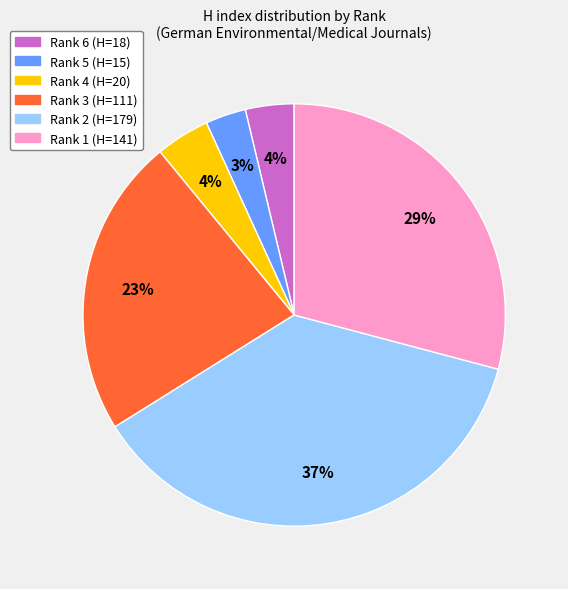

Between Rank 2 and Rank 6, which is larger?

Rank 2